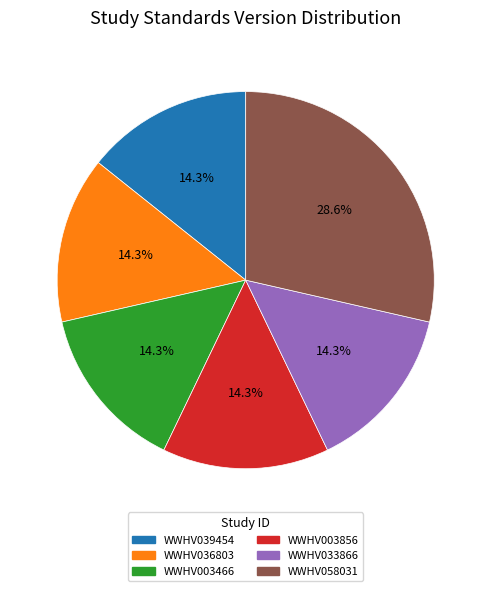

Is there any slice that represents more than half of the pie?

No